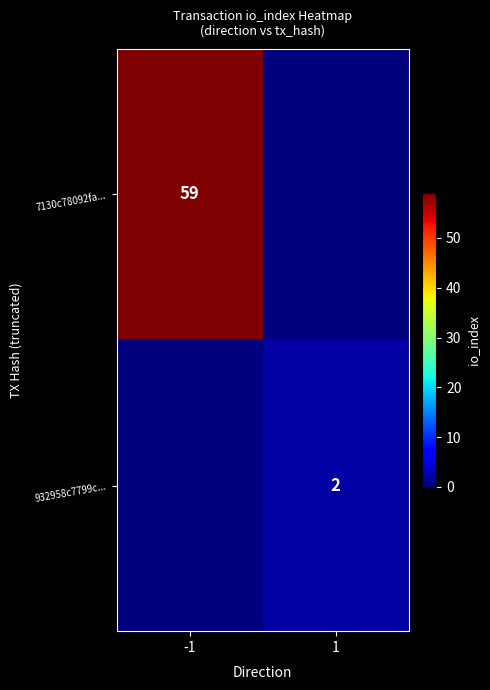

The 932958c7799c... series shows 1 at 1. True or false?

False